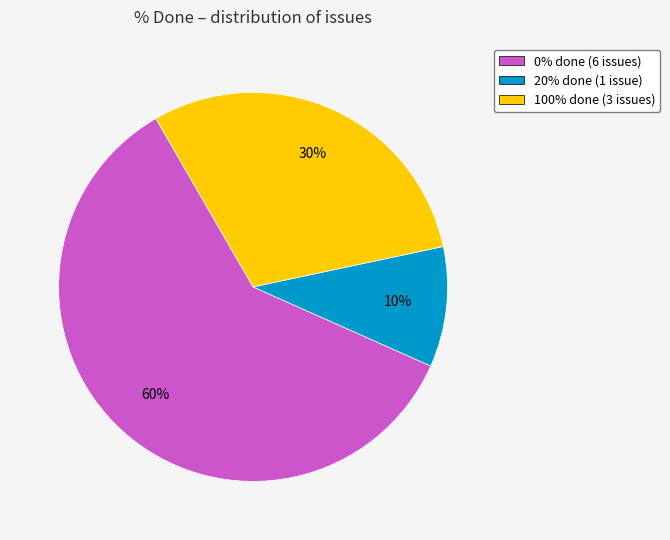

To the nearest percent, what is the average slice percentage?

33%